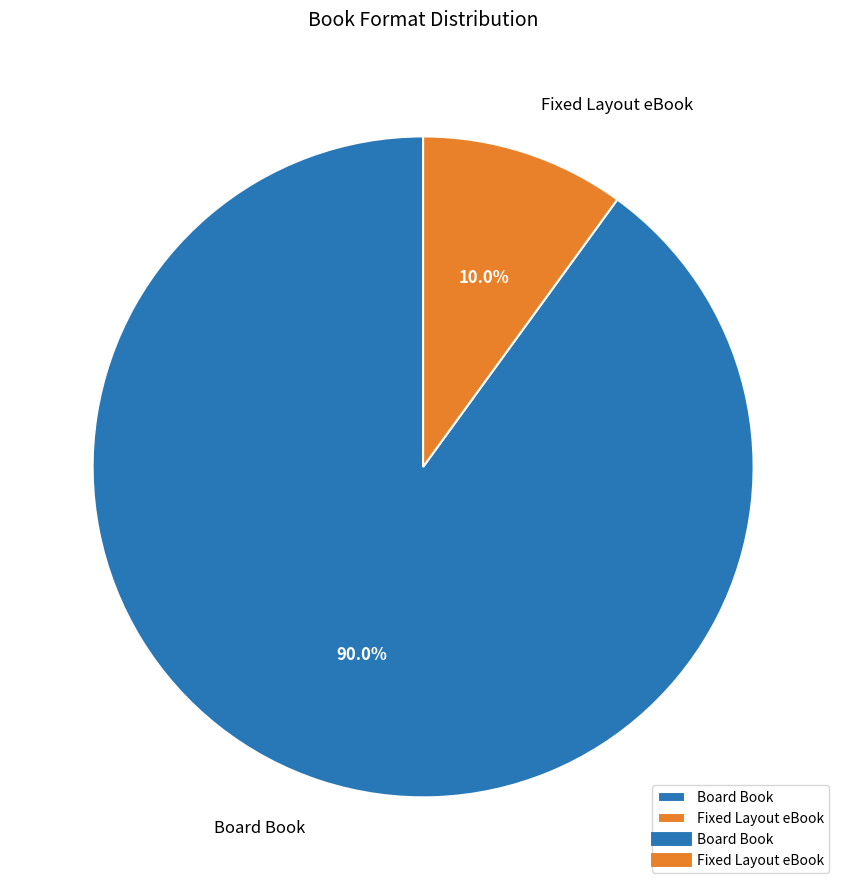

How many segments does this pie chart have?

2